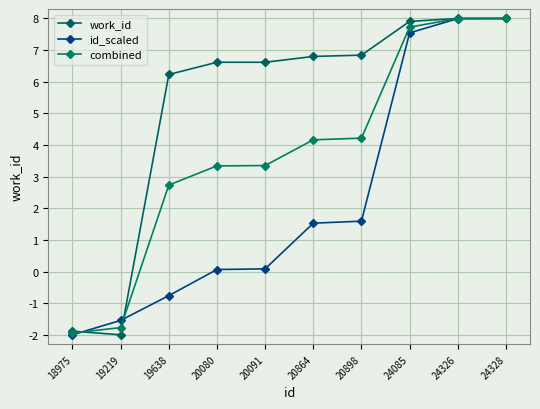

List the series in order of their peak value, lowest first.

work_id, id_scaled, combined